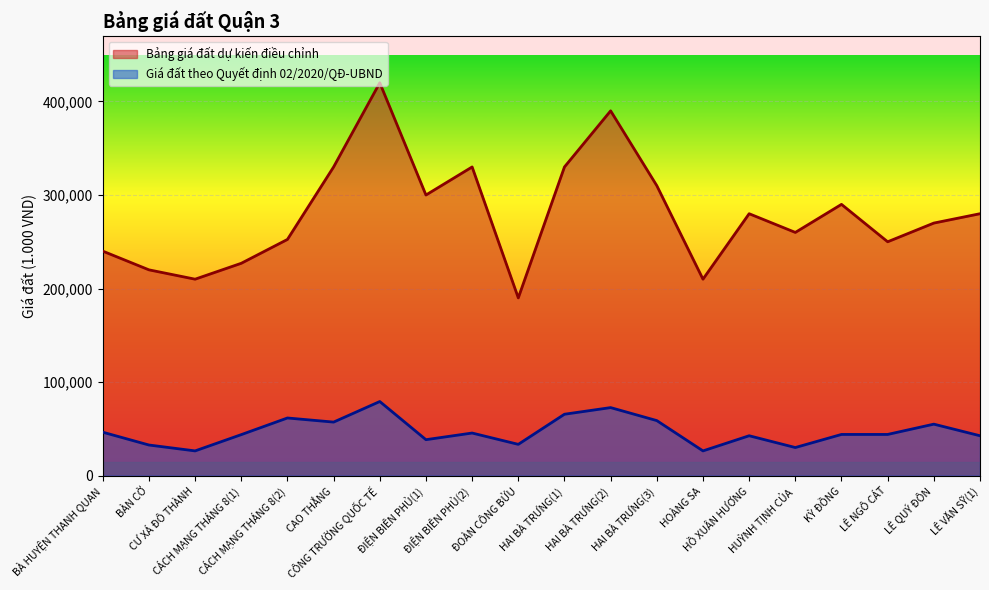

Rank the series at CƯ XÁ ĐÔ THÀNH from lowest to highest value.

Giá đất theo Quyết định 02/2020/QĐ-UBND, Bảng giá đất dự kiến điều chỉnh